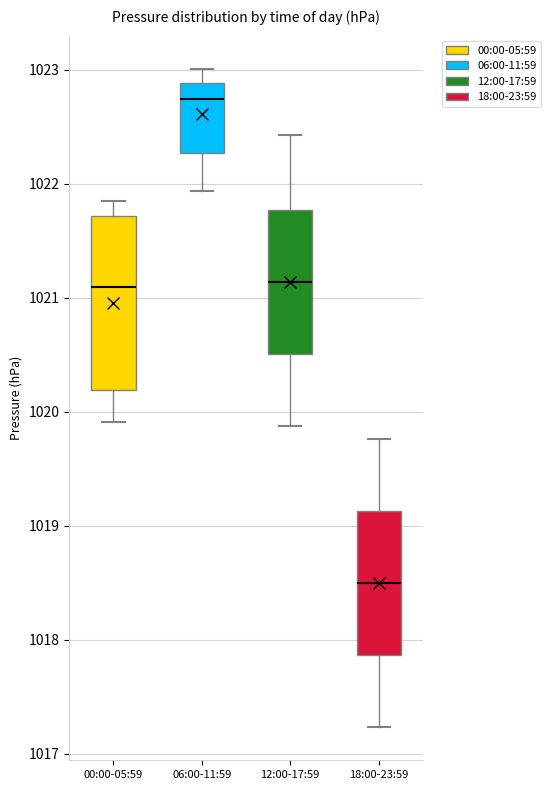

Reading left to right, read every box against the y-axis: the position of its median line, the range the box covers, and the ends of its whiskers. The values are not printed on the chart, so give them approximately, as read against the axis.

00:00-05:59: median 1021.1, box 1020.2 to 1021.7, whiskers 1019.9 to 1021.9
06:00-11:59: median 1022.7, box 1022.3 to 1022.9, whiskers 1021.9 to 1023.0
12:00-17:59: median 1021.1, box 1020.5 to 1021.8, whiskers 1019.9 to 1022.4
18:00-23:59: median 1018.5, box 1017.9 to 1019.1, whiskers 1017.2 to 1019.8